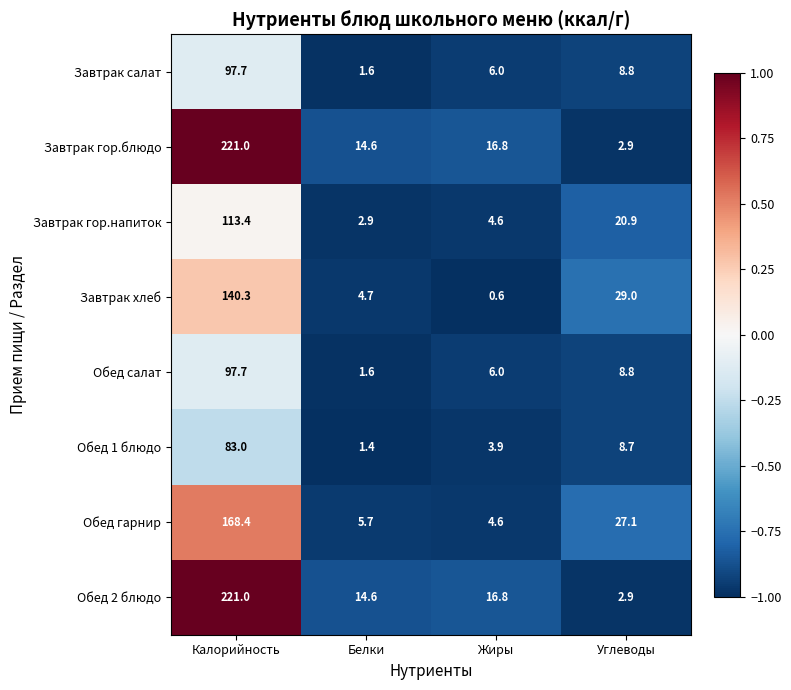

What is the maximum value for Обед салат?

97.7